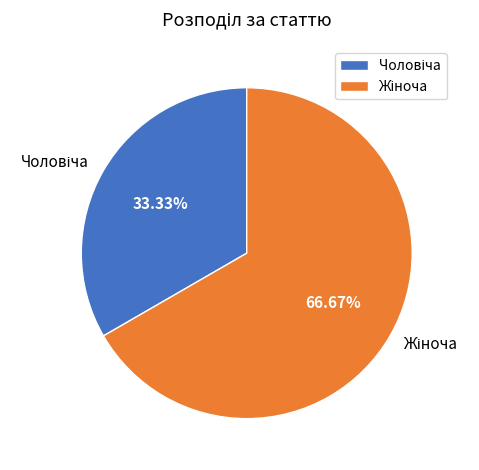

Is Жіноча the majority of the pie?

Yes